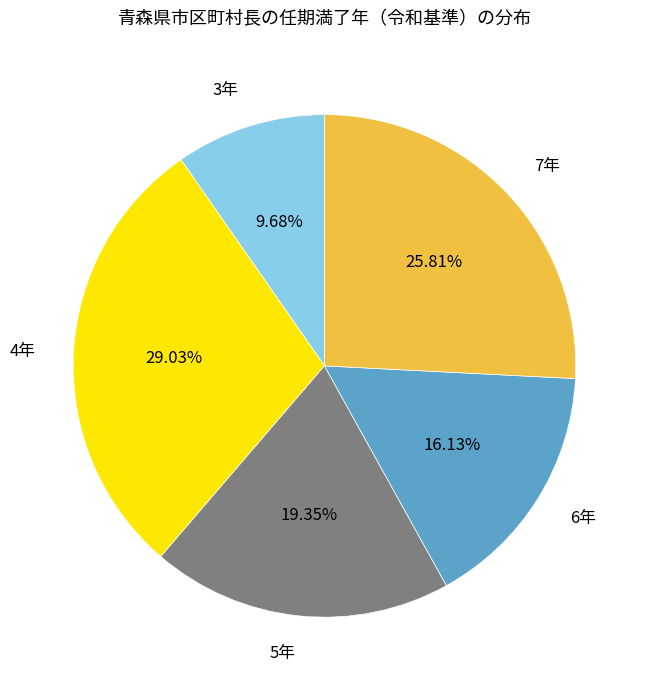

Rank the categories by value from lowest to highest.

3年, 6年, 5年, 7年, 4年